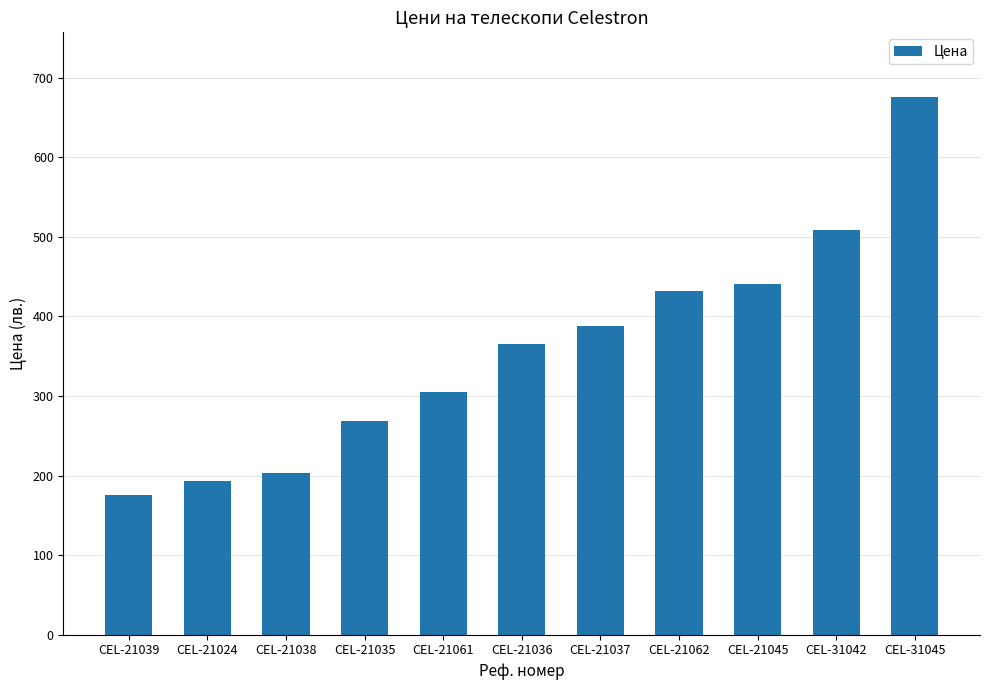

Does the chart contain any negative values?

No